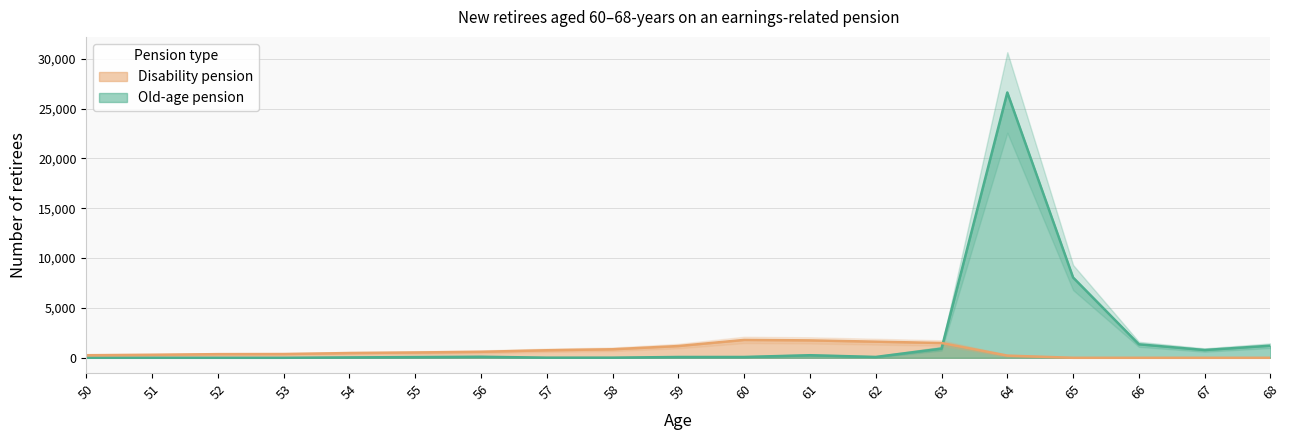

Which series has the largest total across all categories?

Old-age pension